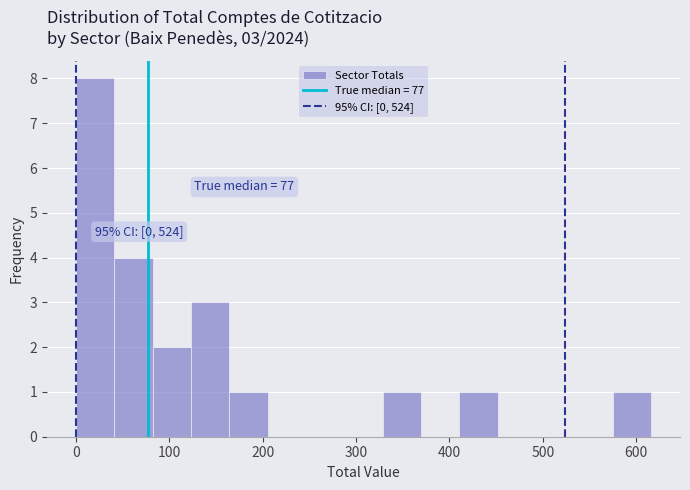

Over which range of the x-axis is the bar tallest?

0 to 40